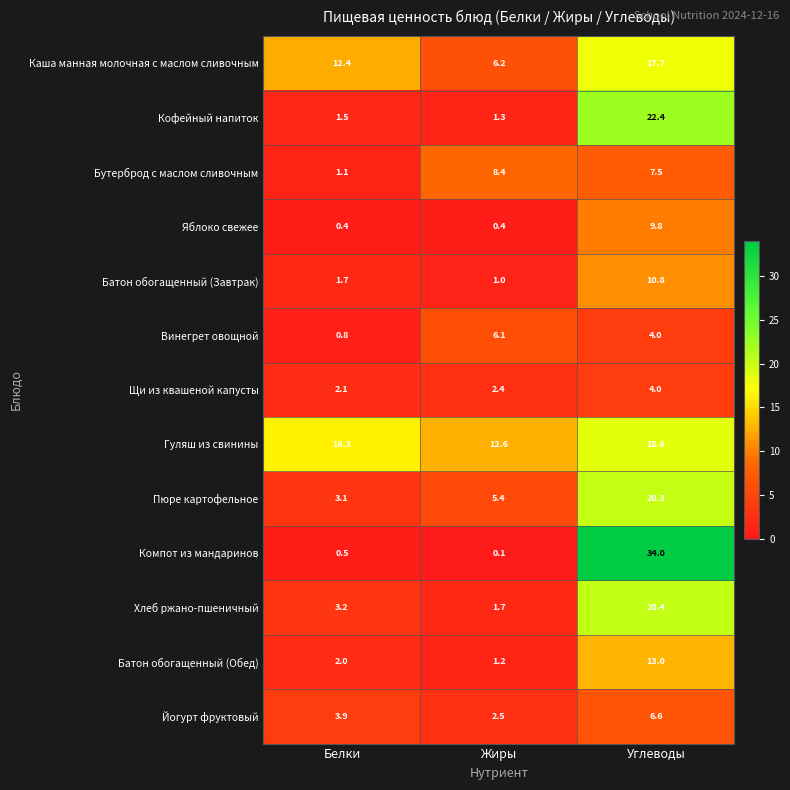

What is the difference between the highest and lowest values at Белки?

15.9